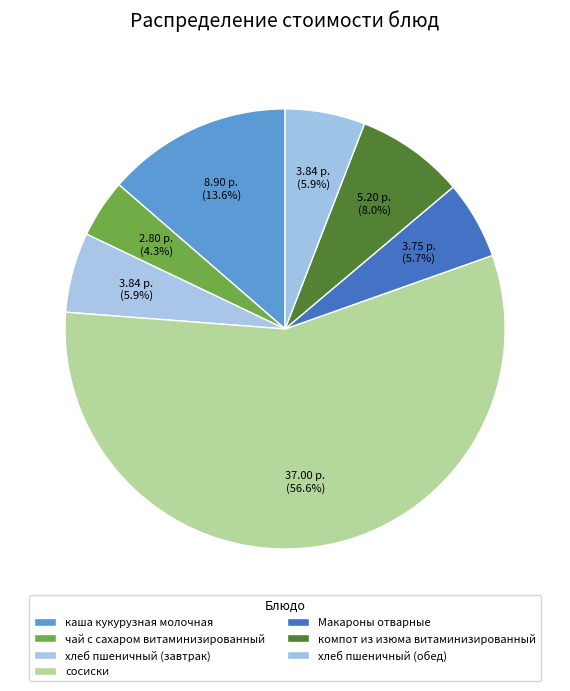

To the nearest percent, what portion does хлеб пшеничный (завтрак) represent?

6%